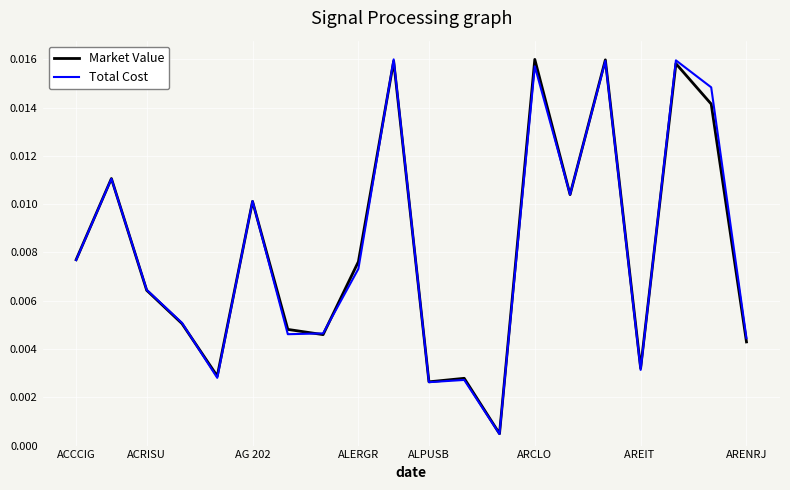

How many intersections are there between Total Cost and Market Value?

11